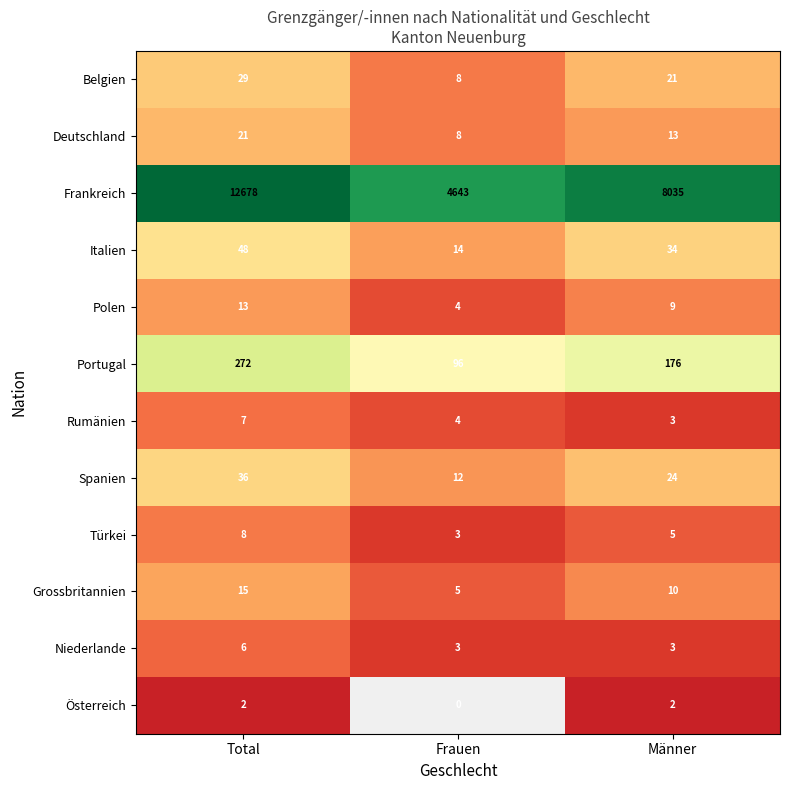

List the labels in order of Portugal value, largest first.

Total, Männer, Frauen